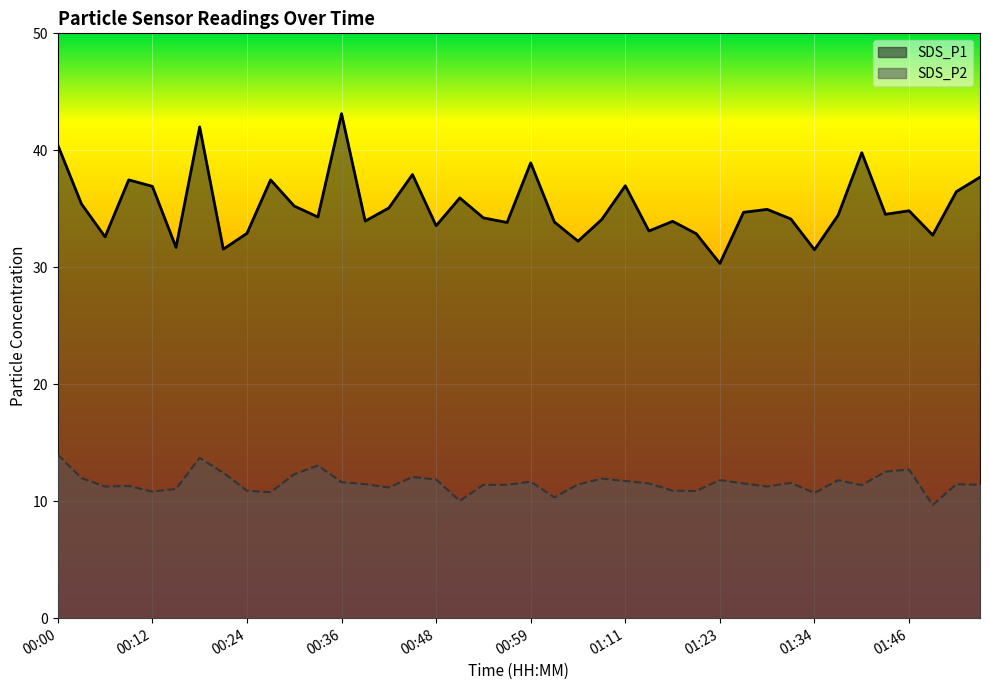

What is the minimum value for SDS_P2?

9.7